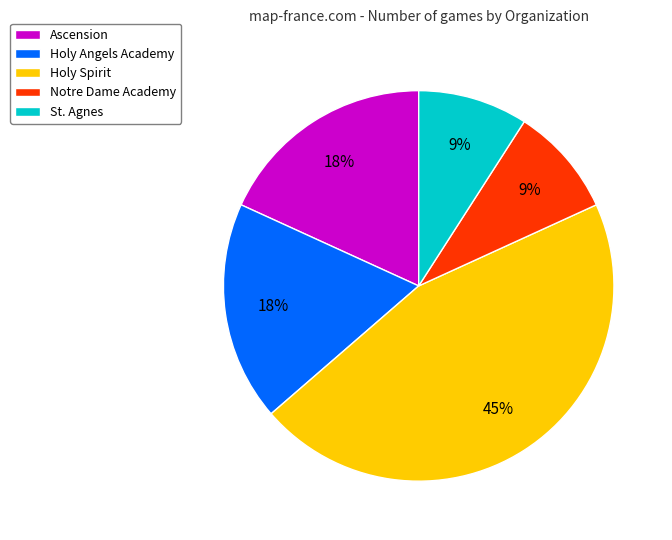

The Ascension slice represents 12% of the pie. True or false?

False